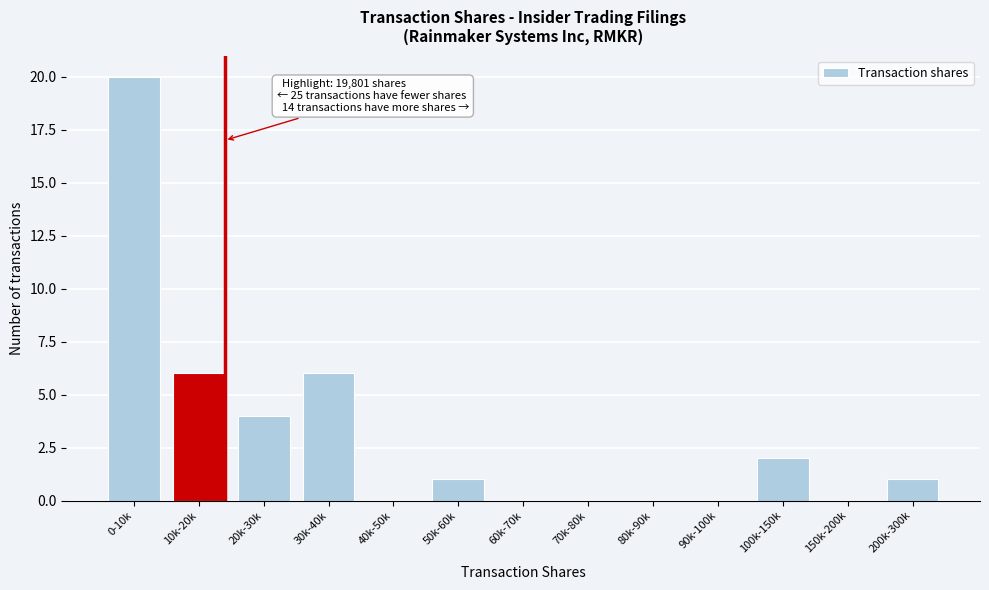

What is the sum of all values?

40